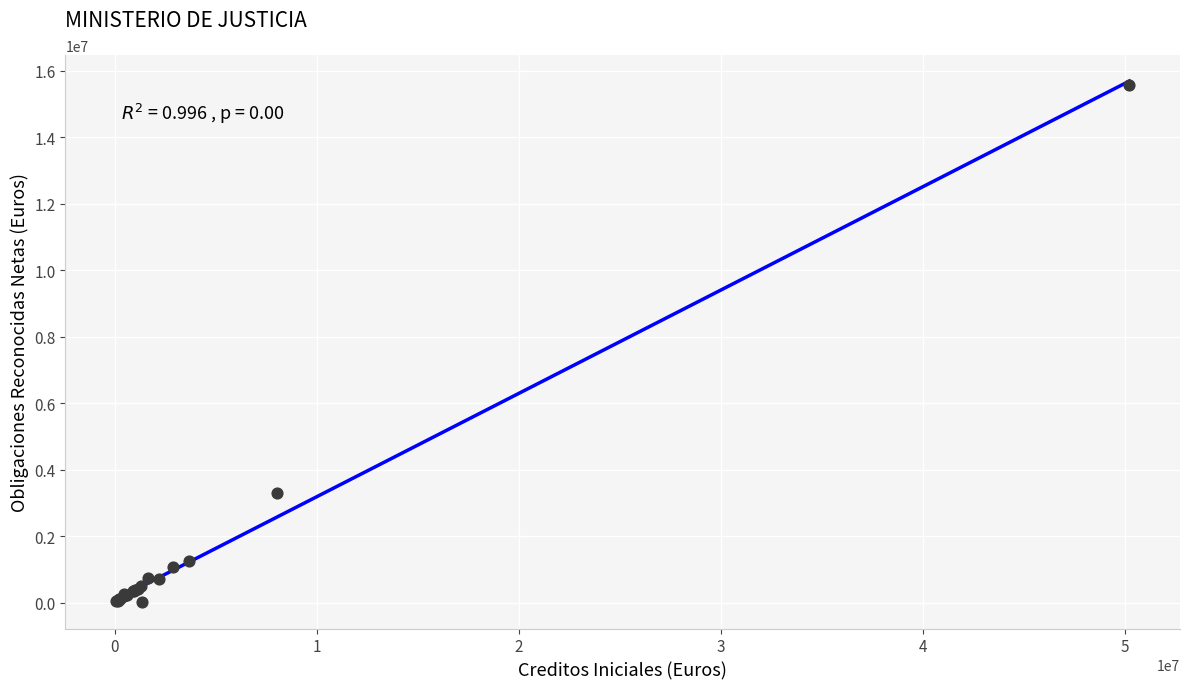

What Y value in the scatter plot is closest to 7787674?

3302909.4